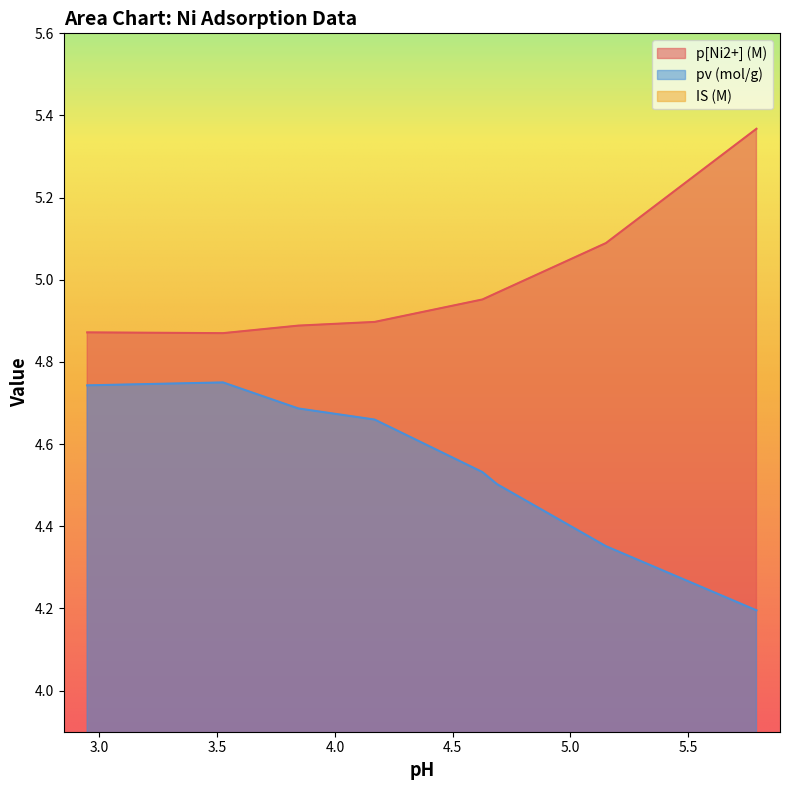

What is the lowest value of the p[Ni2+] (M) series?

4.9